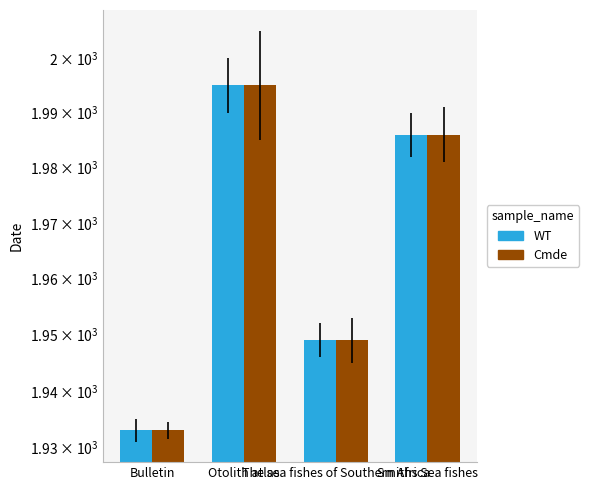

Reading right to left, list all the values displayed in this chart.

WT: 1986	1949	1995	1933
Cmde: 1986	1949	1995	1933